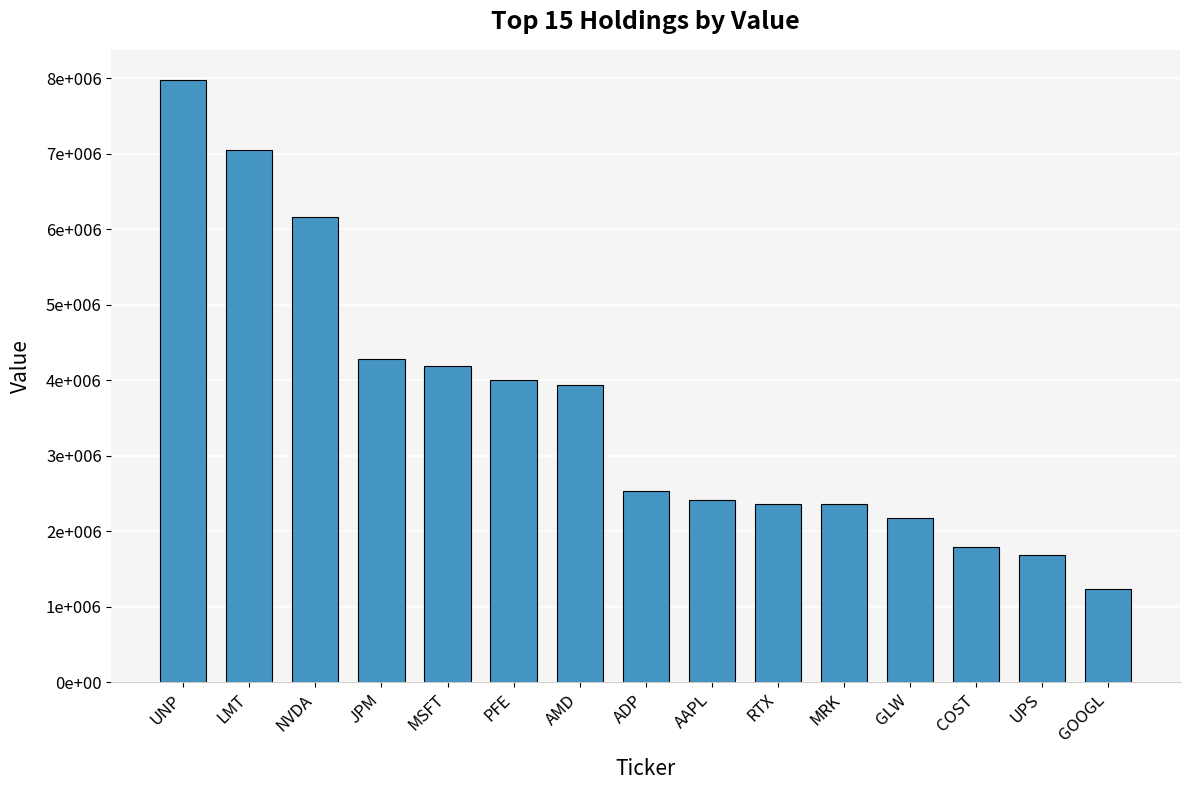

Approximately how many times larger is the value at COST compared to ADP?

0.7